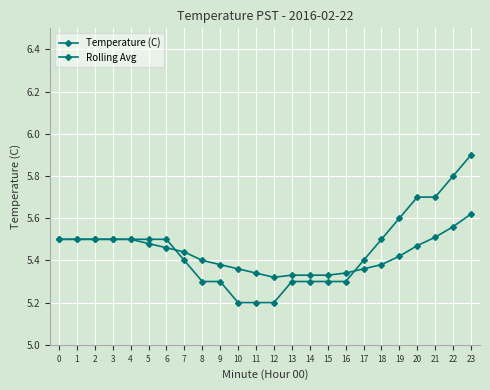

Is this an area chart (filled region under the line)?

No